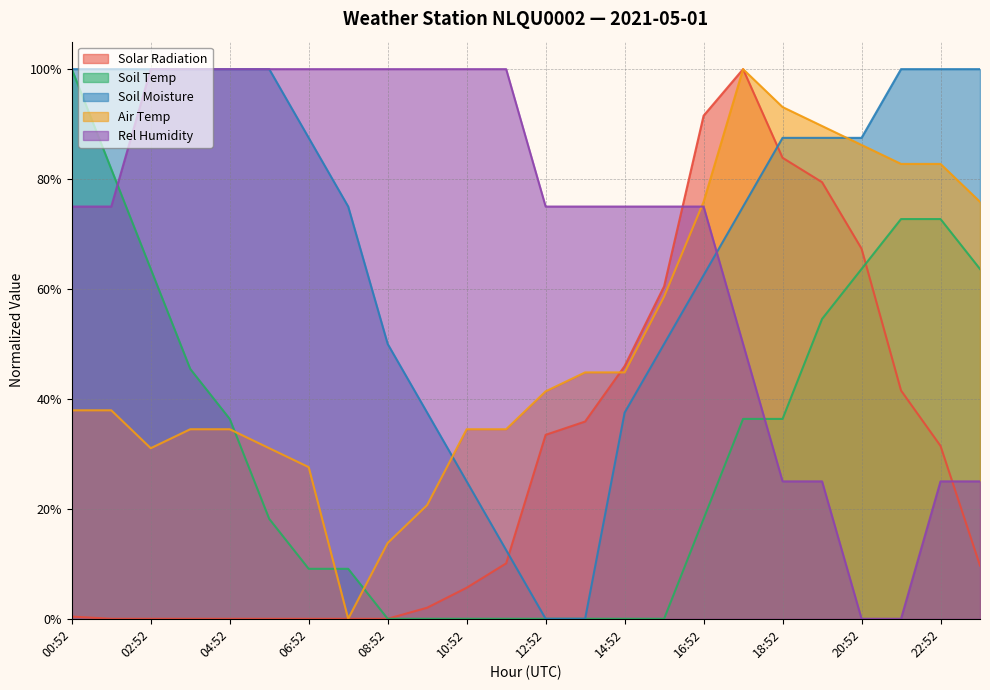

The Air Temp series shows 0.2 at 09:52. True or false?

True